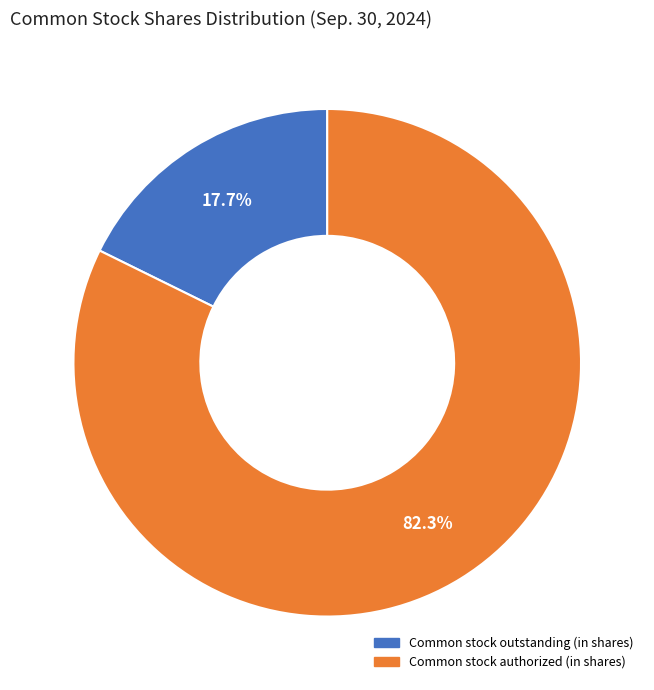

What percentage do Common stock outstanding (in shares) and Common stock authorized (in shares) together represent?

100.0%